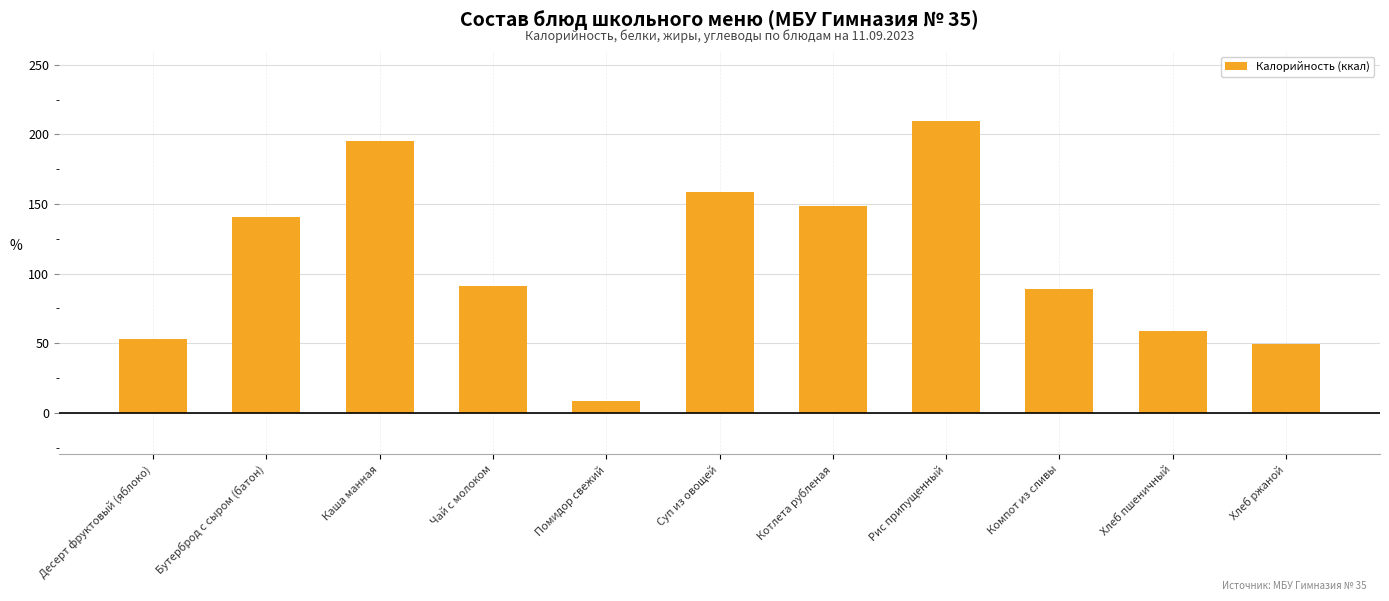

Approximately how many times larger is the value at Хлеб ржаной compared to Котлета рубленая?

0.3